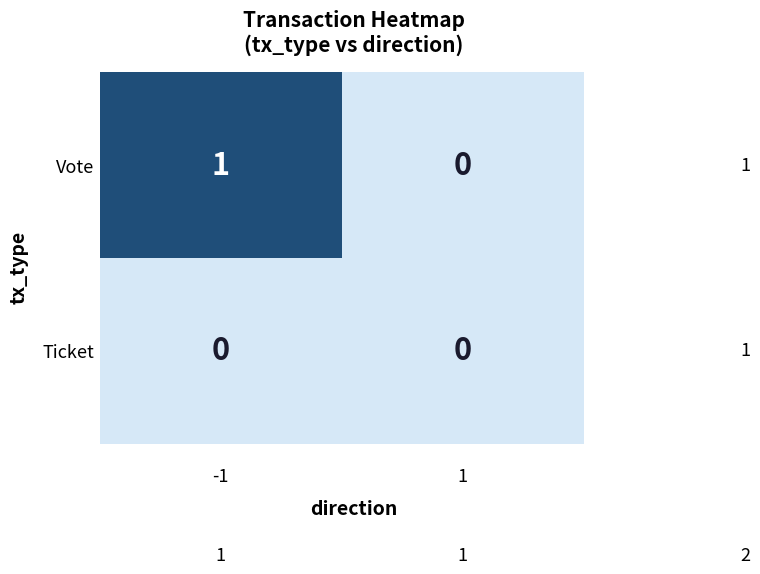

Reading right to left, list all the values displayed in this chart.

Vote: 0	1
Ticket: 0	0